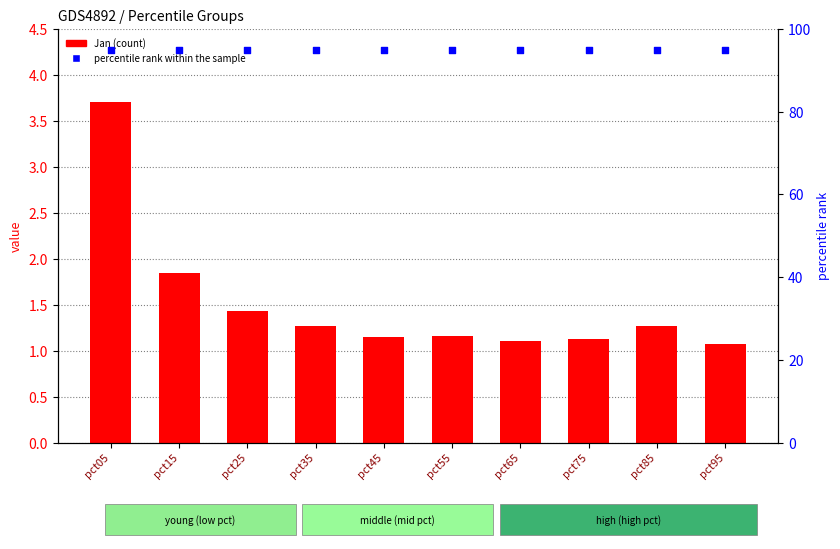

Which series has the largest total across all categories?

percentile rank within the sample